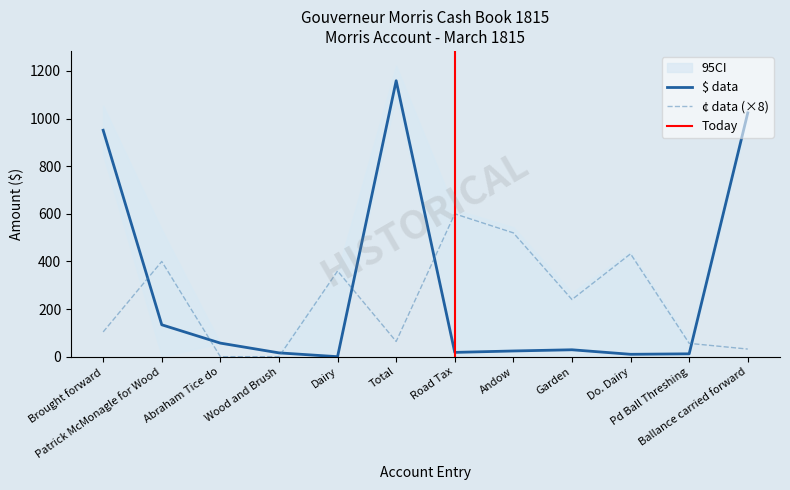

At how many categories does at least one series exceed 7?

12